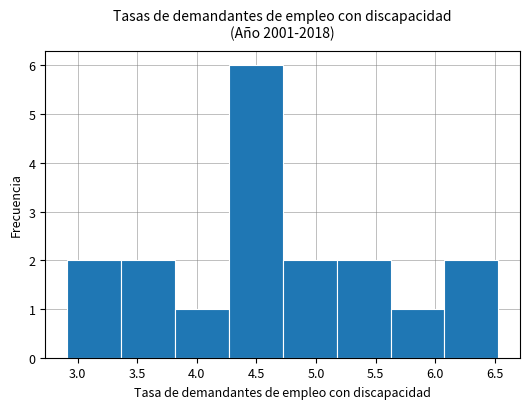

Reading left to right, list every bar in this chart as the range it spans on the x-axis followed by its height. Neither the bar edges nor the heights are printed on the chart, so give them approximately, as read against the axes.

2.90 to 3.35: 2
3.35 to 3.80: 2
3.80 to 4.25: 1
4.25 to 4.70: 6
4.70 to 5.15: 2
5.15 to 5.65: 2
5.65 to 6.10: 1
6.10 to 6.55: 2